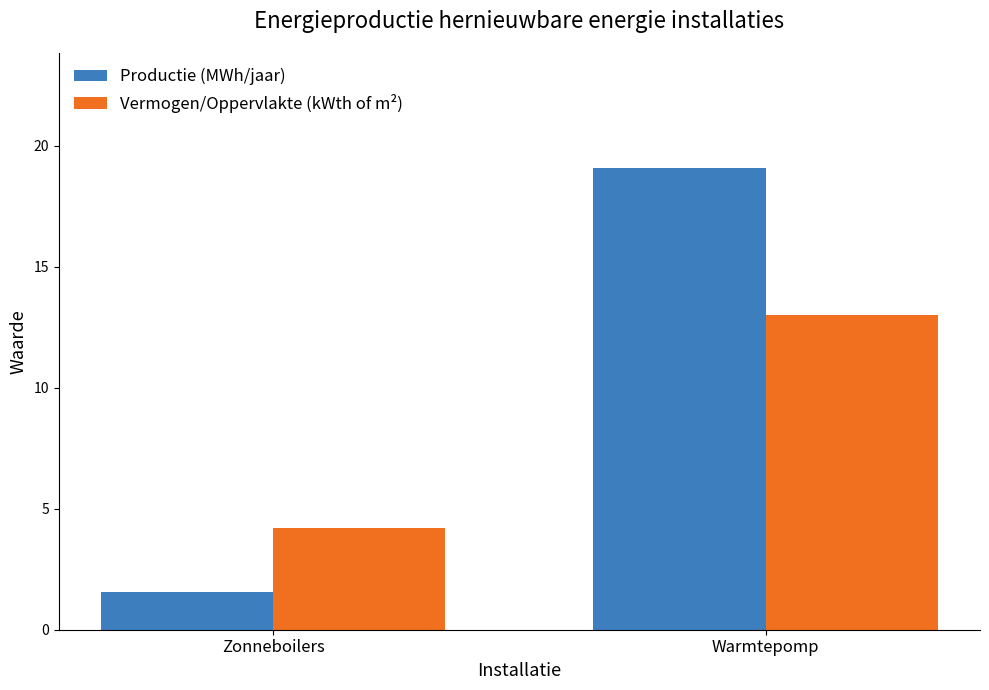

What are all the series names shown in the legend?

Productie (MWh/jaar), Vermogen/Oppervlakte (kWth of m²)